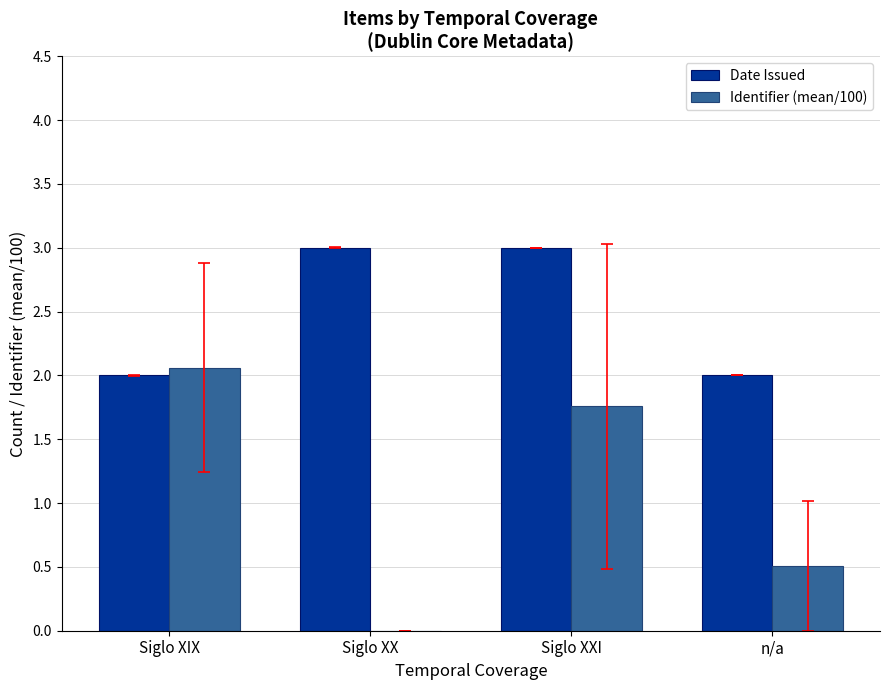

What is the sum of all Date Issued values?

10.0